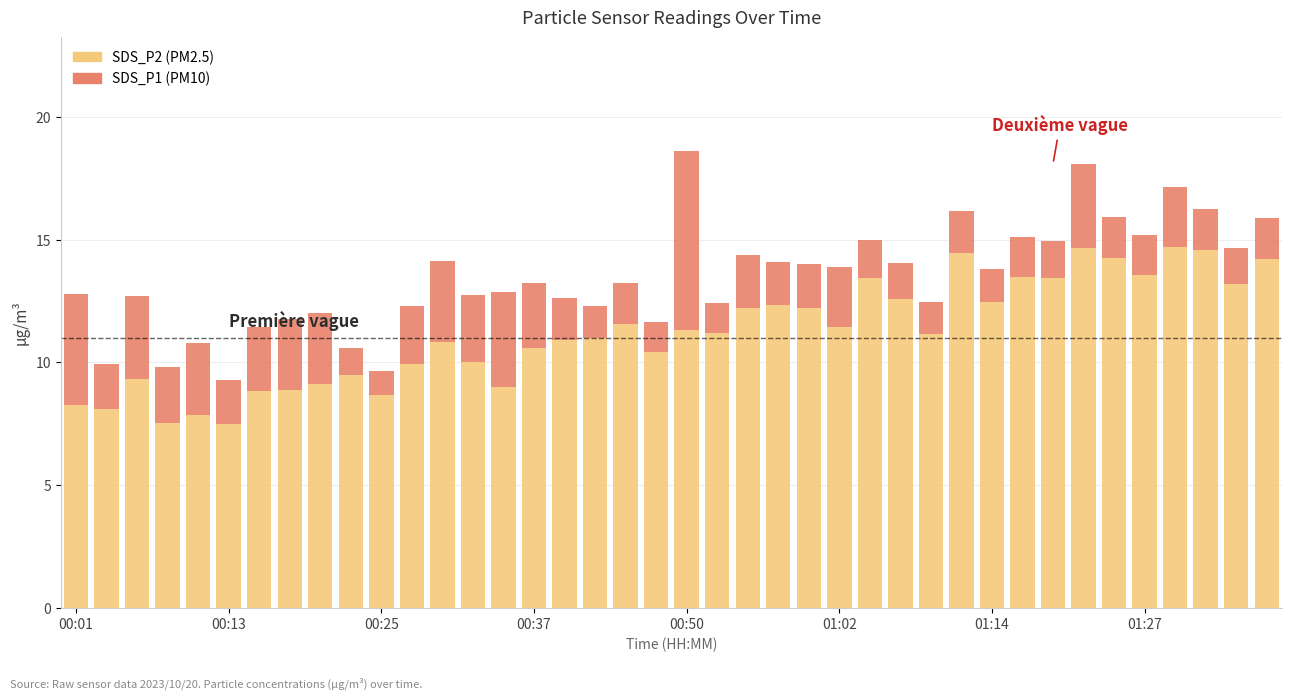

Does the chart contain stacked bars?

Yes